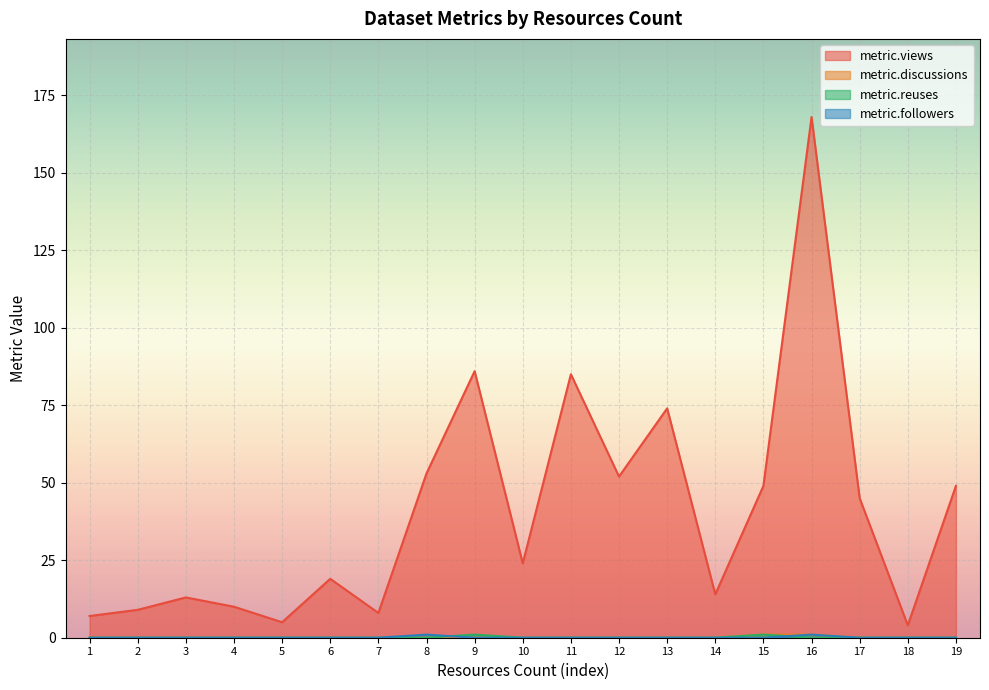

How many interior local peaks does the metric.views series have?

6